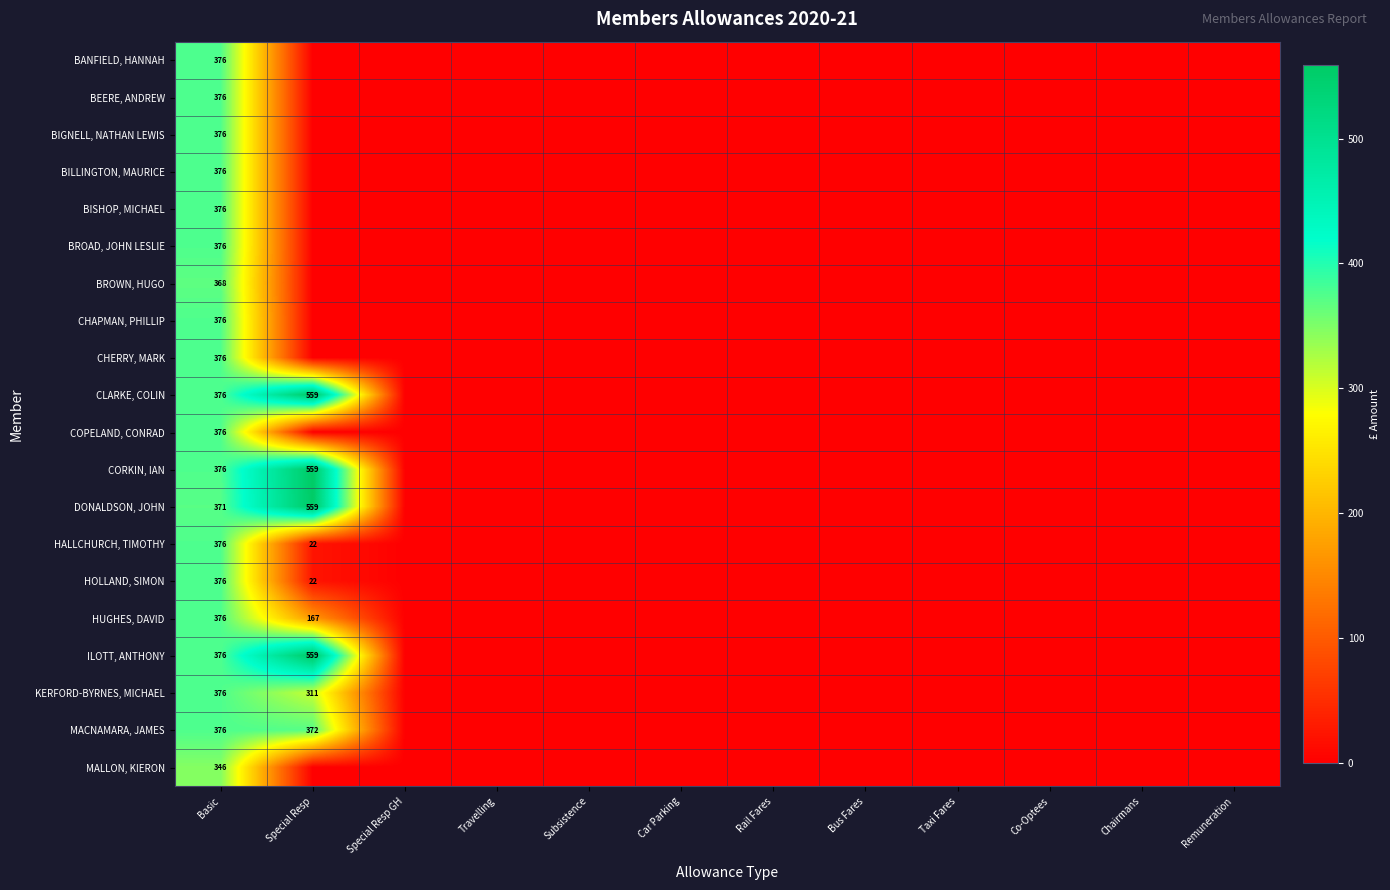

The value of HUGHES, DAVID at Special Resp is 167. True or false?

True